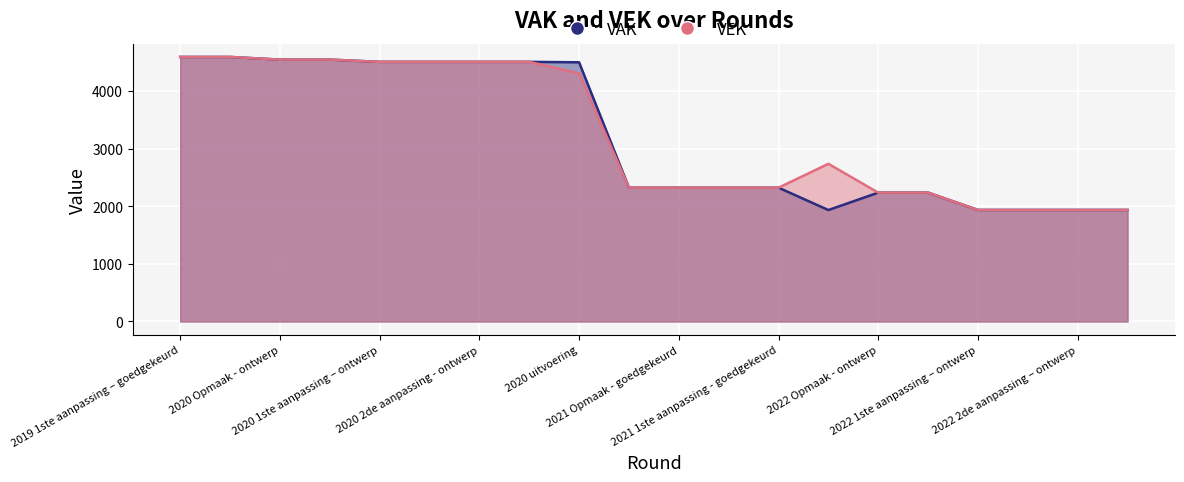

How many data points does each series have?

20